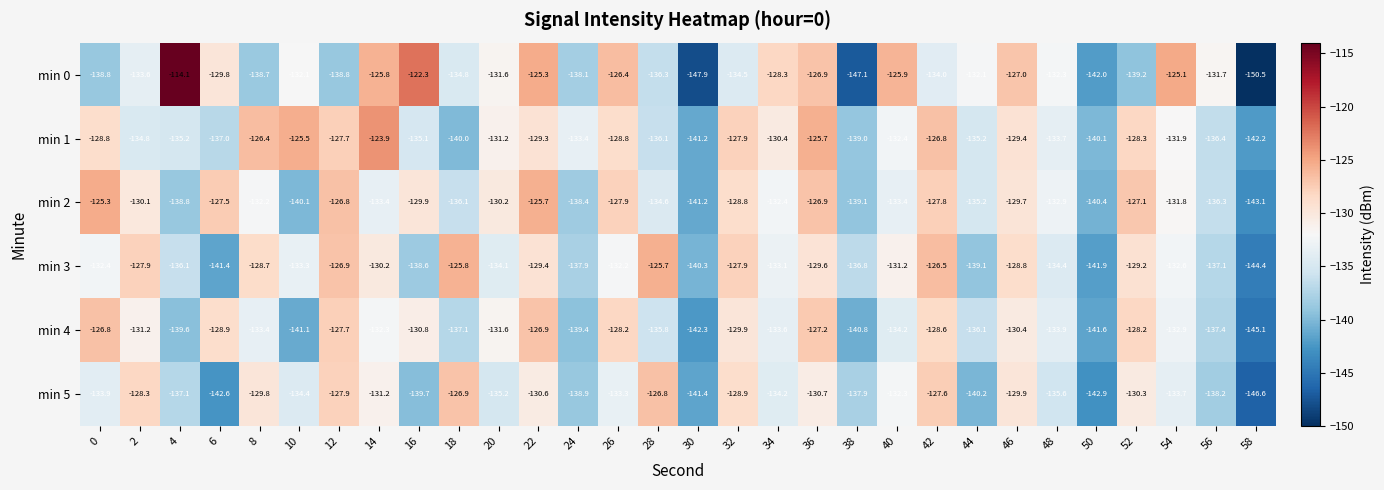

Which series changed the most between 30 and 54?

min 0